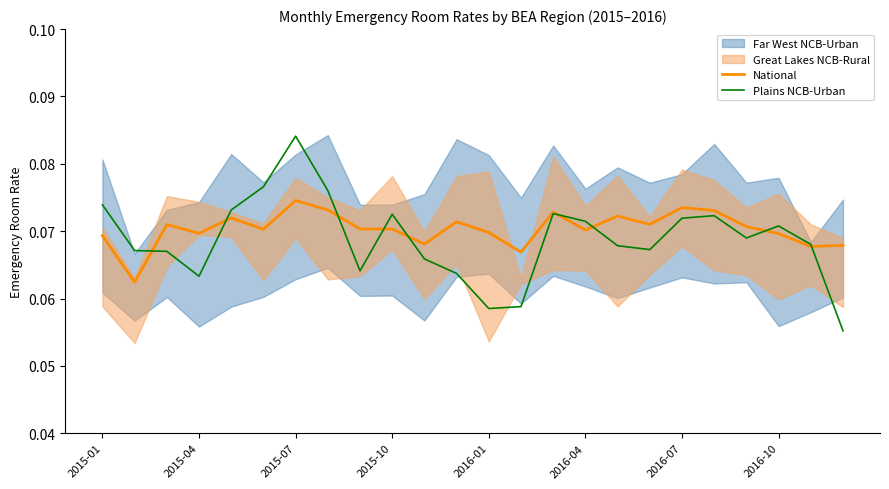

Is it true that Plains NCB-Urban equals 0.0 at 2015-01?

False